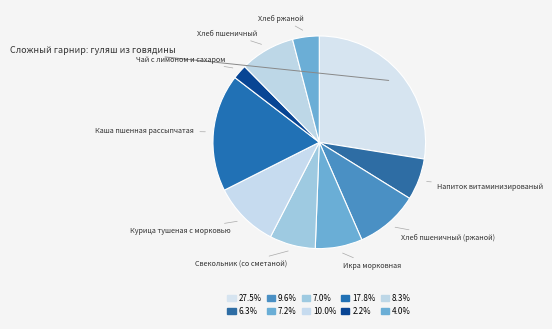

Does Икра морковная account for over 50% of the chart?

No